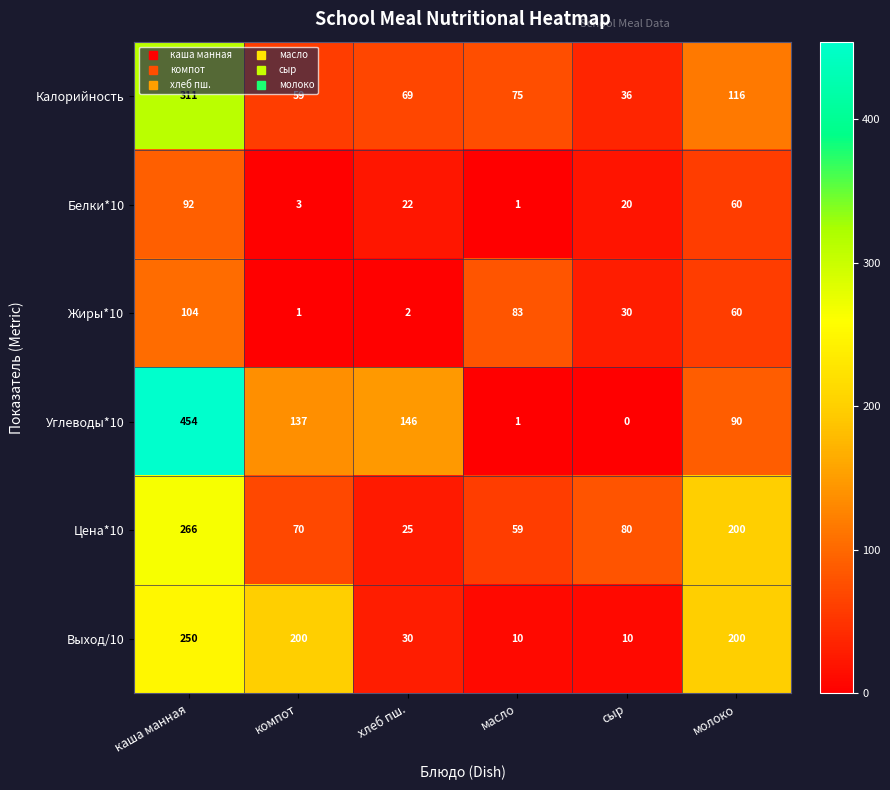

What is the sum of all Жиры*10 values?

280